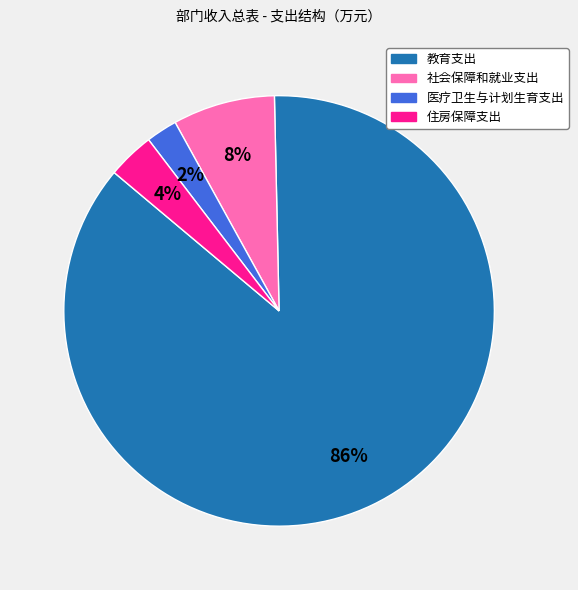

Do 住房保障支出 and 社会保障和就业支出 together represent more than half of the pie?

No